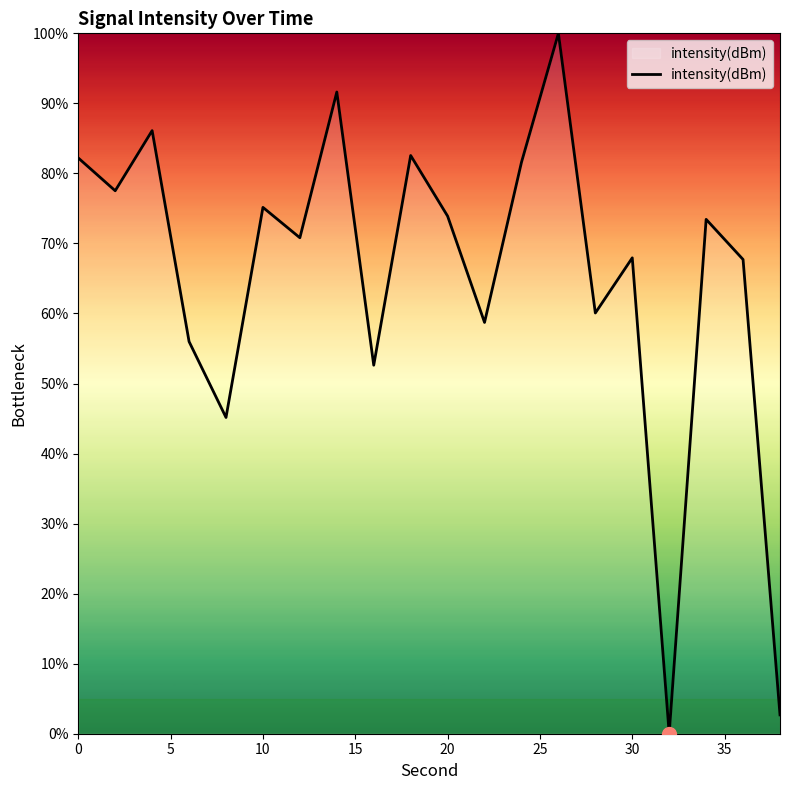

What is the difference between the maximum and minimum values?

100.0